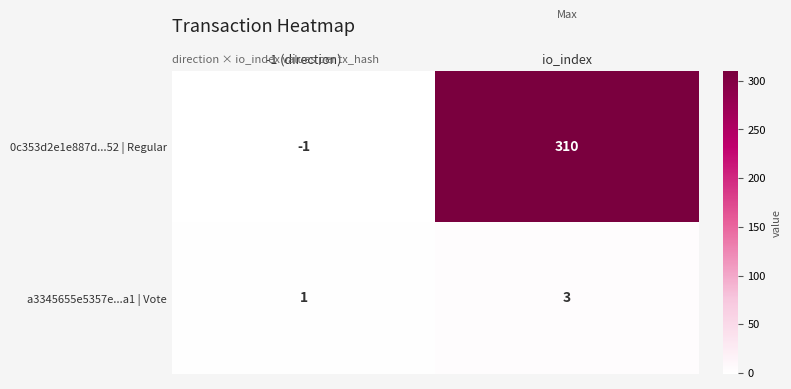

Reading right to left, transcribe all the data shown in this chart.

0c353d2e1e887d...52 | Regular: io_index=310	-1 (direction)=-1
a3345655e5357e...a1 | Vote: io_index=3	-1 (direction)=1